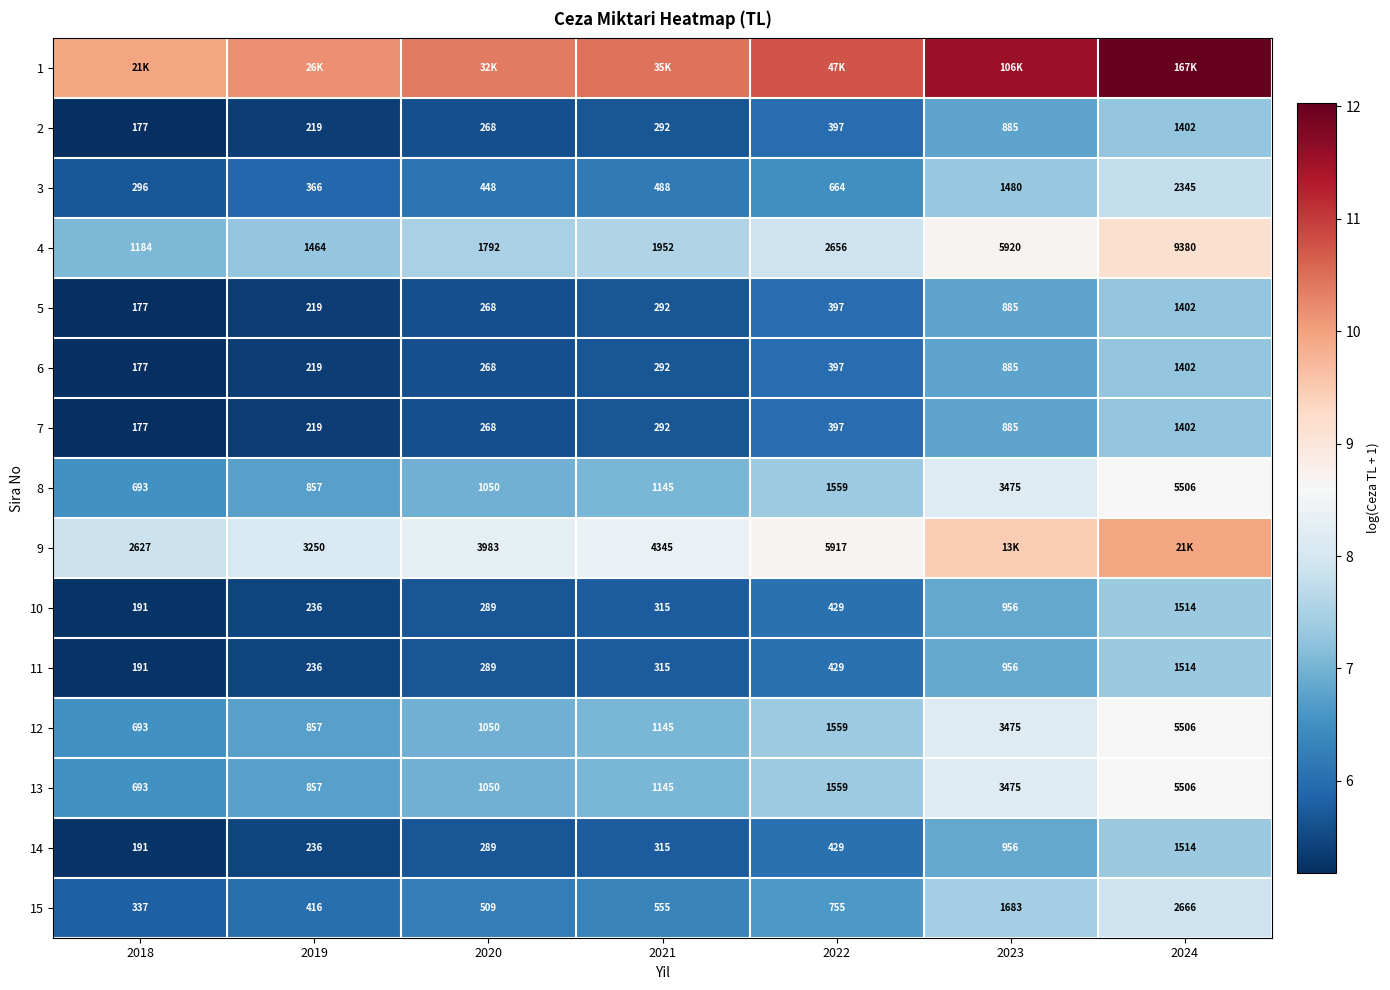

What is the minimum value shown in the chart?

5.2